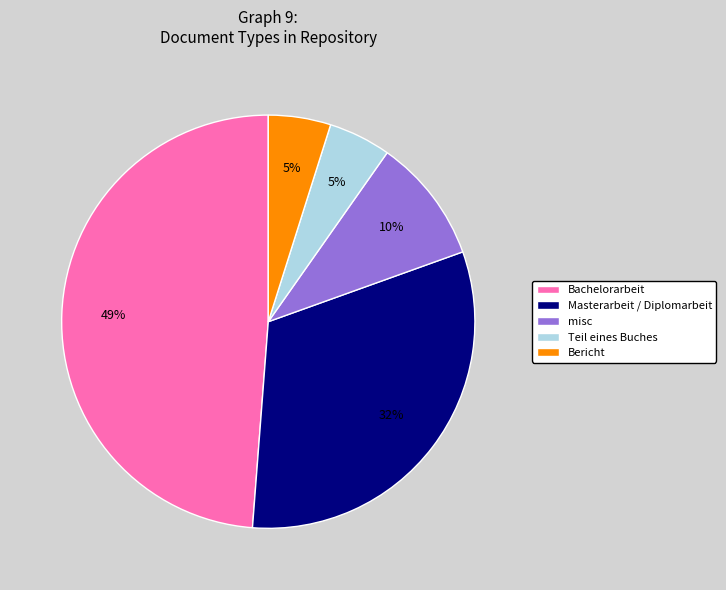

To the nearest percent, what percentage of the pie is Teil eines Buches?

5%